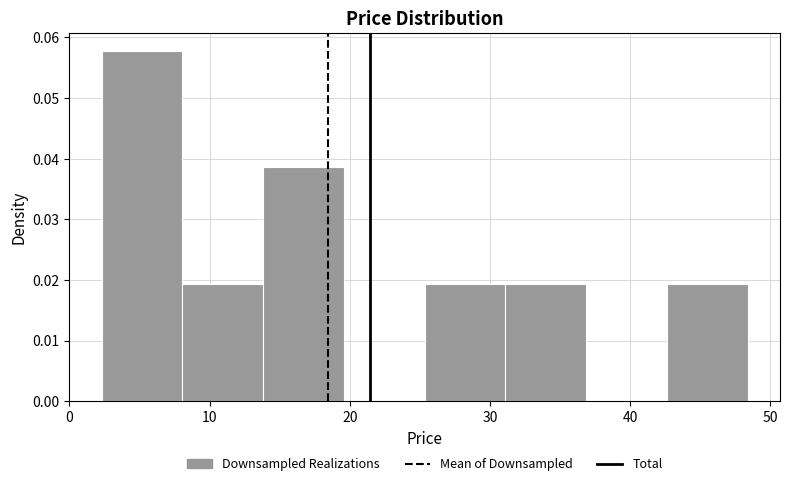

How tall is the bar that spans 31 to 37 on the x-axis? Neither the bar edges nor the heights are printed on the chart, so give them approximately, as read against the axes.

0.019